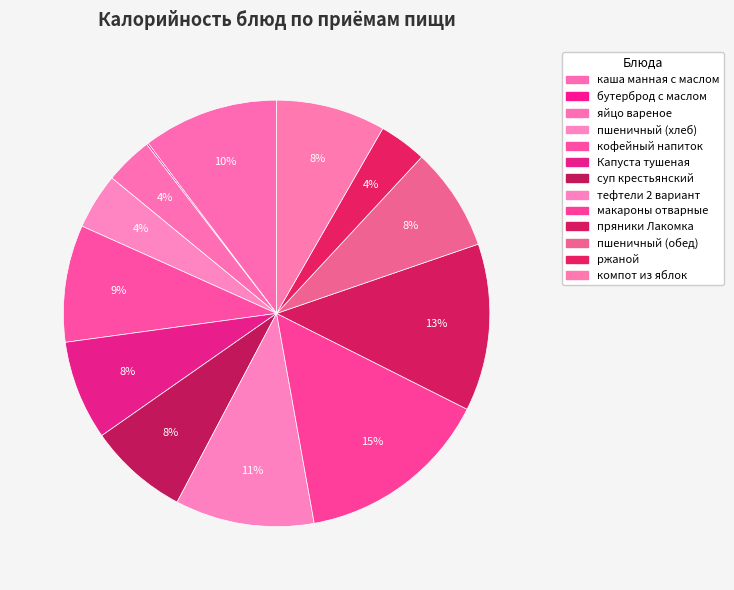

To the nearest percent, what percentage of the pie is кофейный напиток?

9%